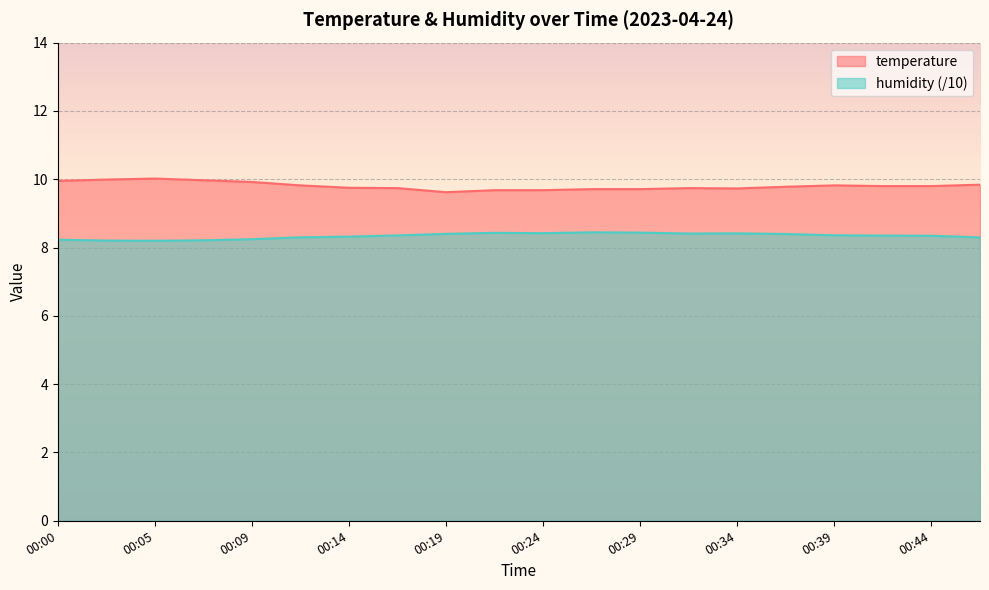

What is the sum of the temperature values at 00:07 and 00:22?

19.6